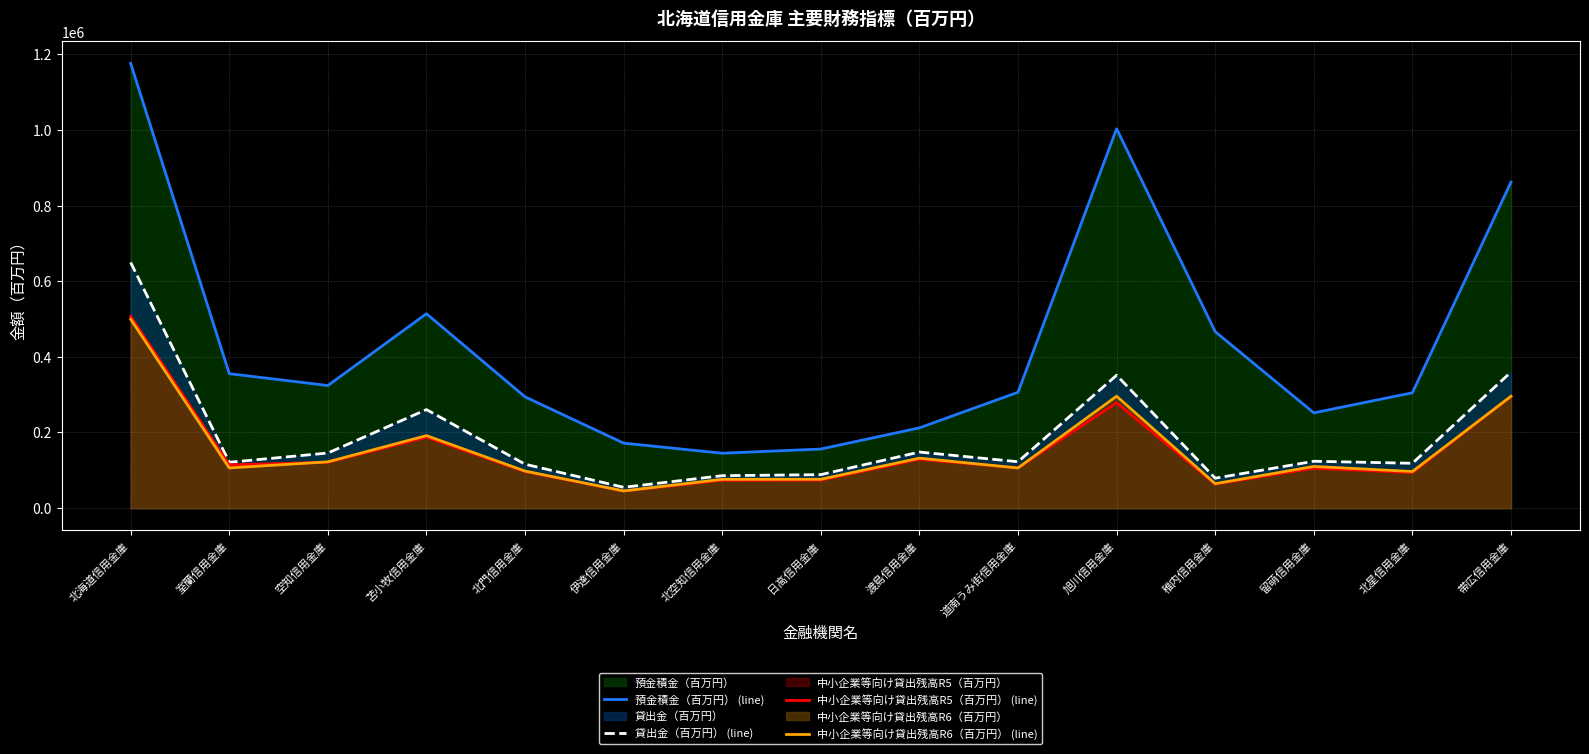

What is the label of the 7th point from the left?

北空知信用金庫